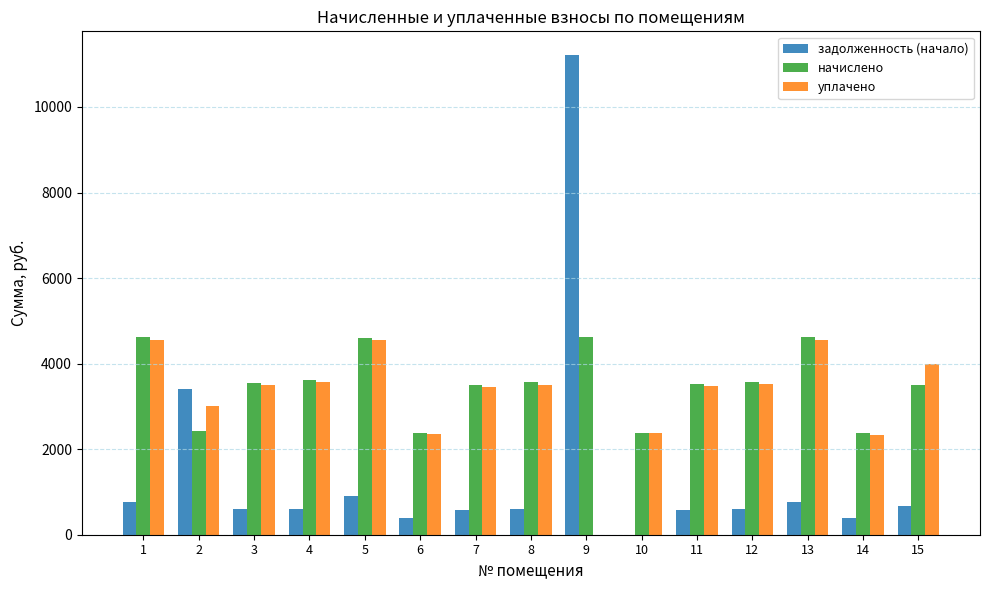

At which label does задолженность (начало) reach its peak?

9